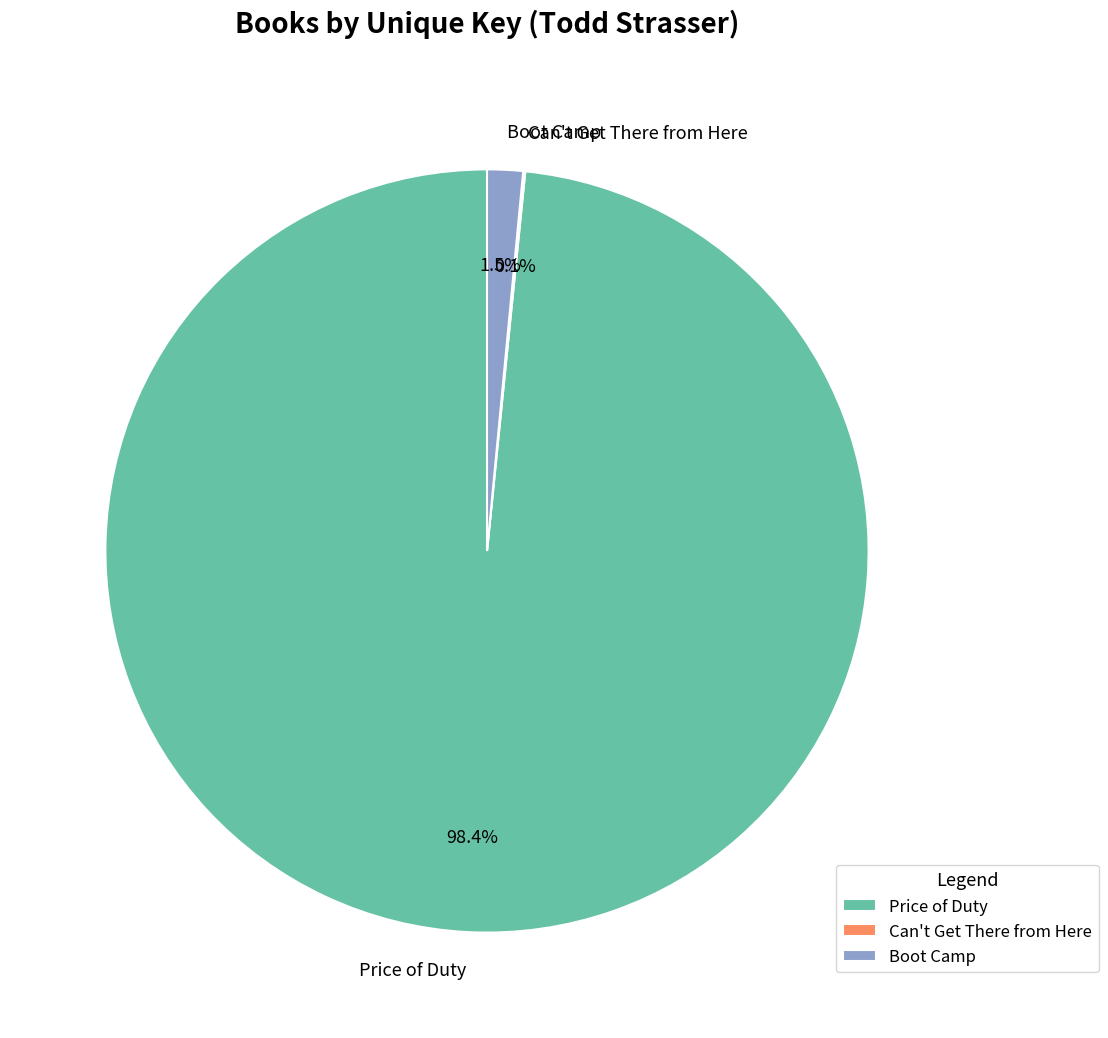

Which has a higher value, Price of Duty or Boot Camp?

Price of Duty